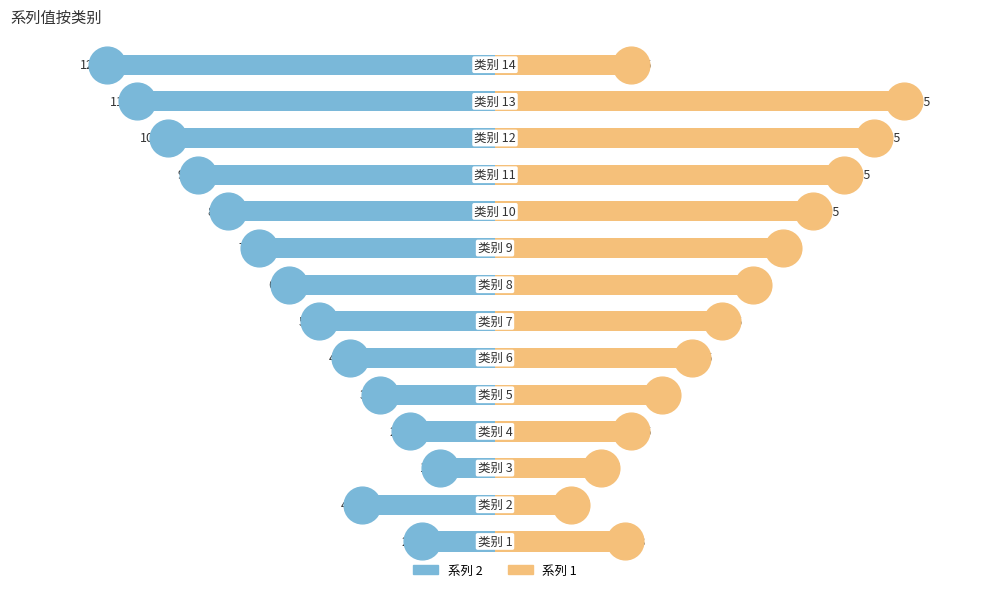

Which series has the largest total across all categories?

系列 1